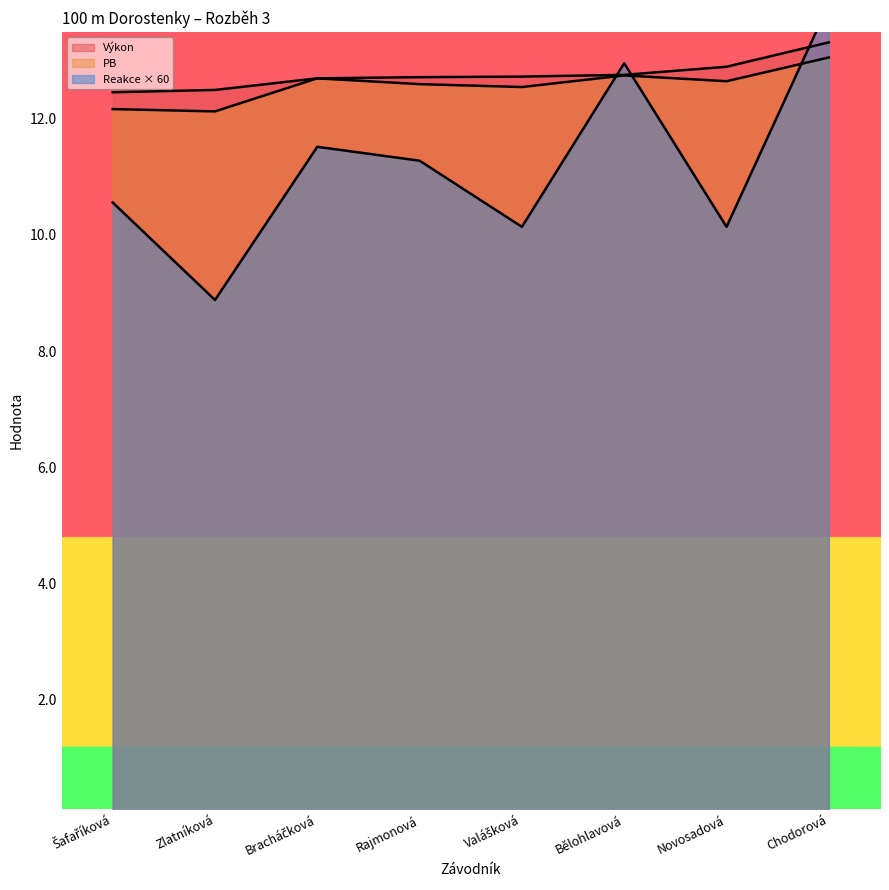

How many Výkon values are between 12 and 13?

7